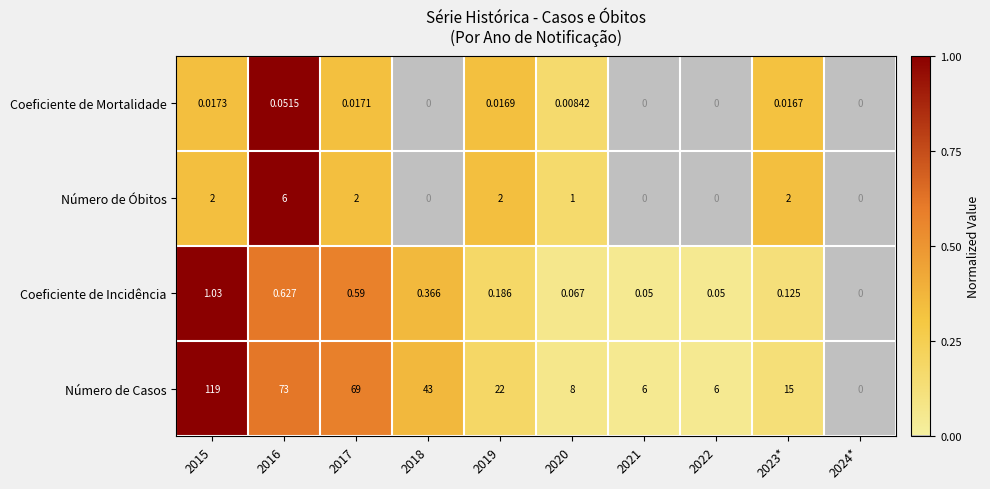

Which series has the largest total across all categories?

Número de Casos